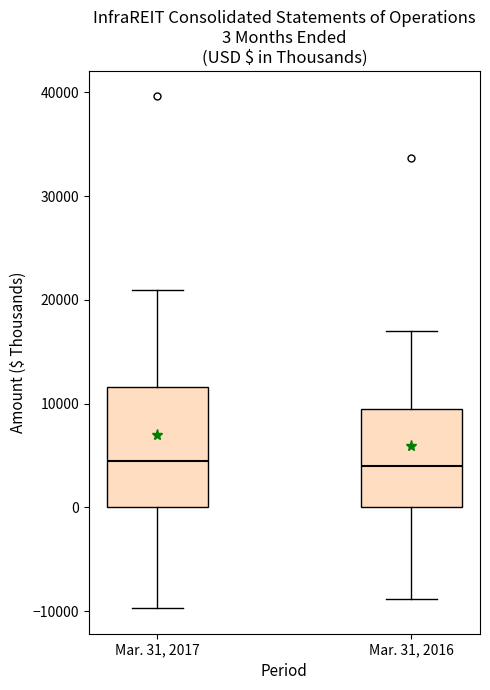

Which box is the tallest, from its lower edge to its upper edge?

Mar. 31, 2017